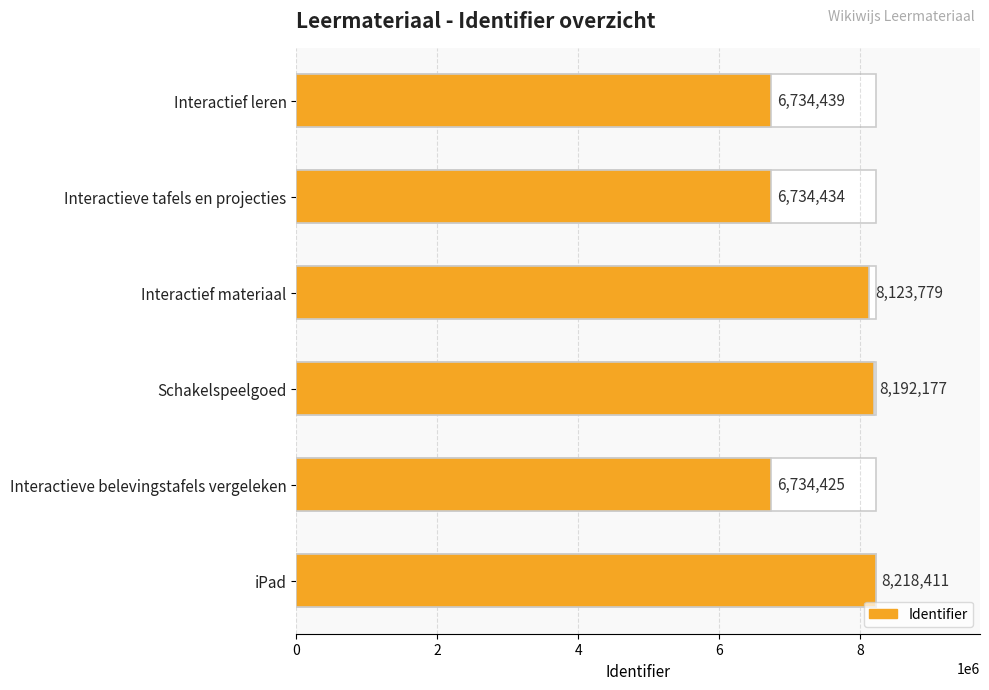

Between Interactief materiaal and Schakelspeelgoed, which is larger?

Schakelspeelgoed